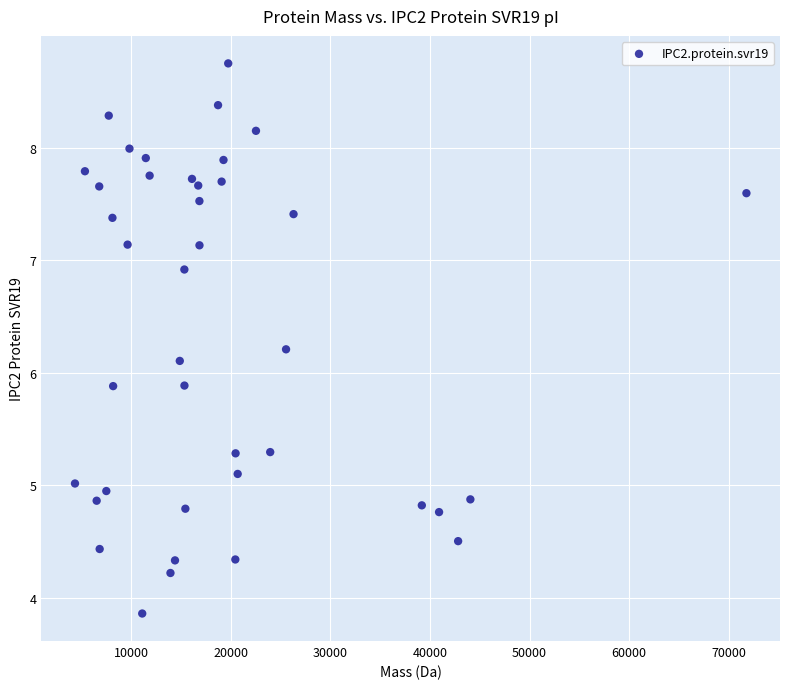

What is the range of X values (max minus min)?

67452.8